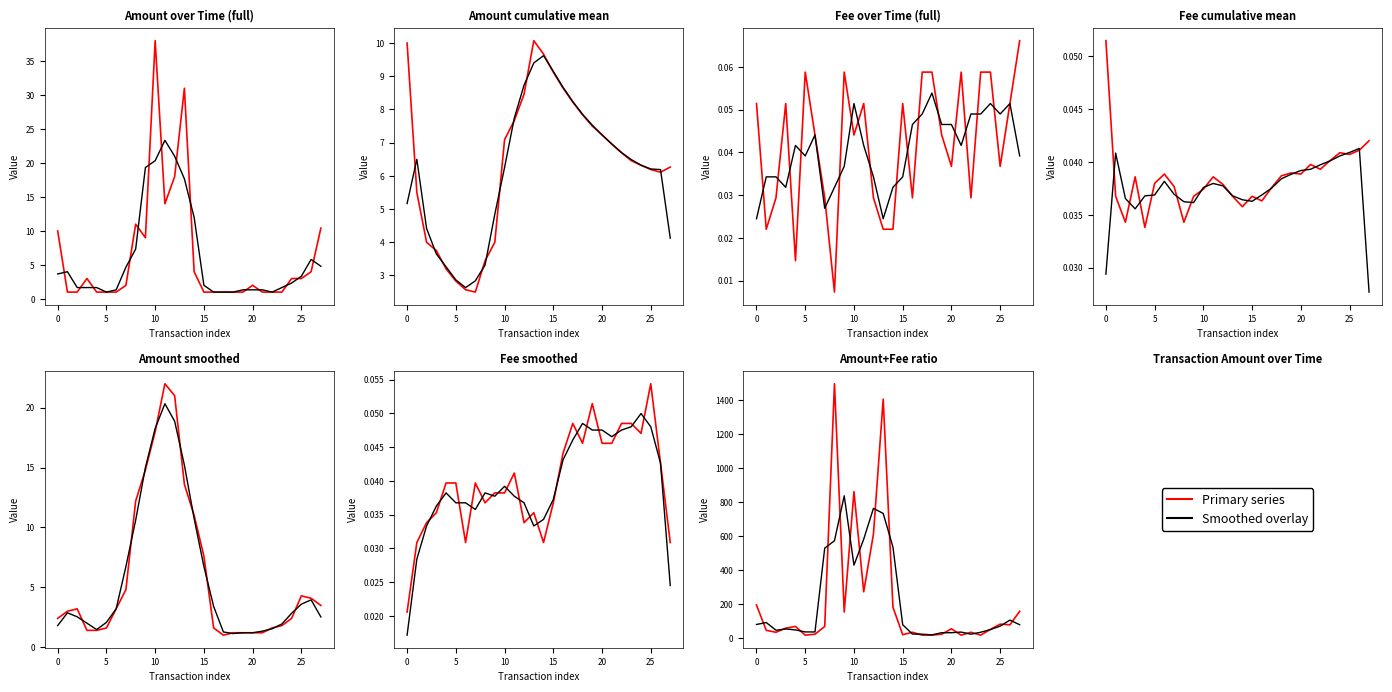

At how many categories does at least one series exceed 286?

8